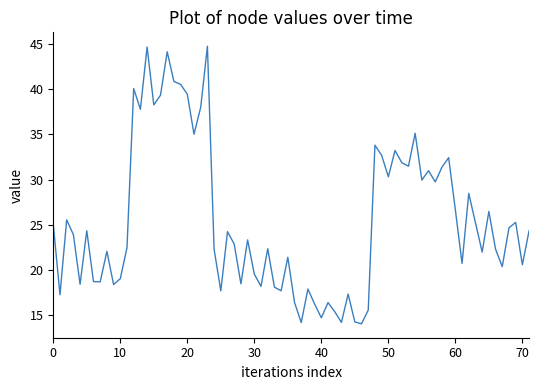

What is the maximum value shown in the chart?

44.7